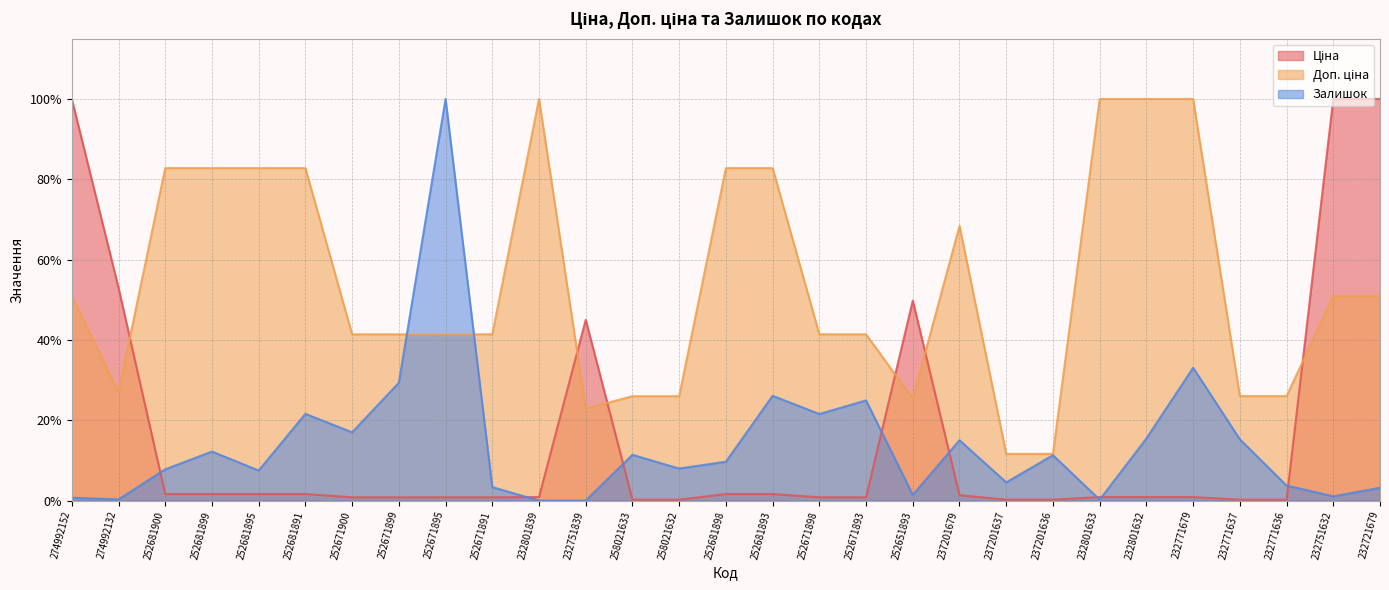

After their last crossing, which series has the higher values: Ціна or Залишок?

Ціна